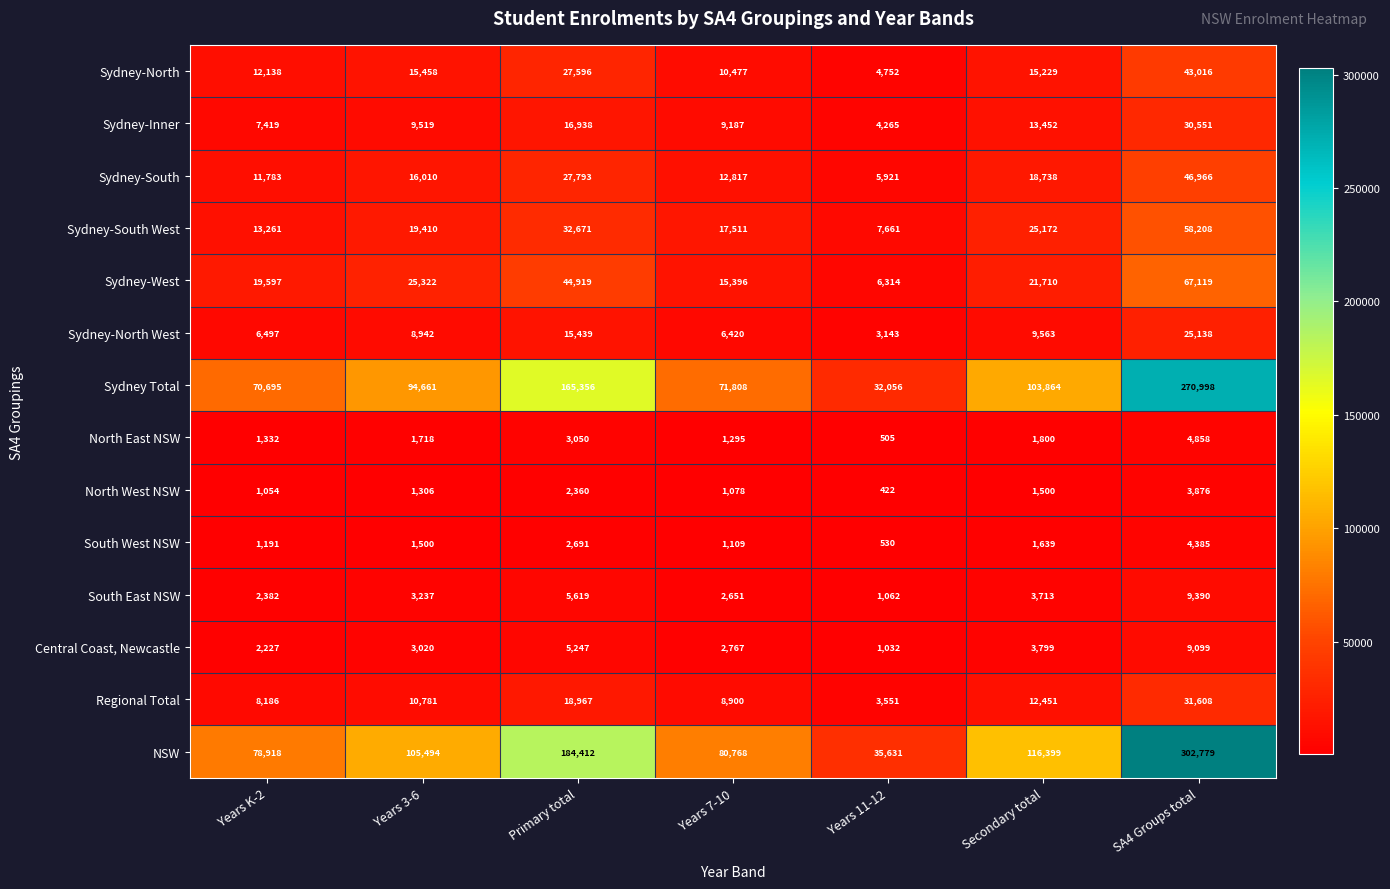

Which series has the largest total across all categories?

NSW